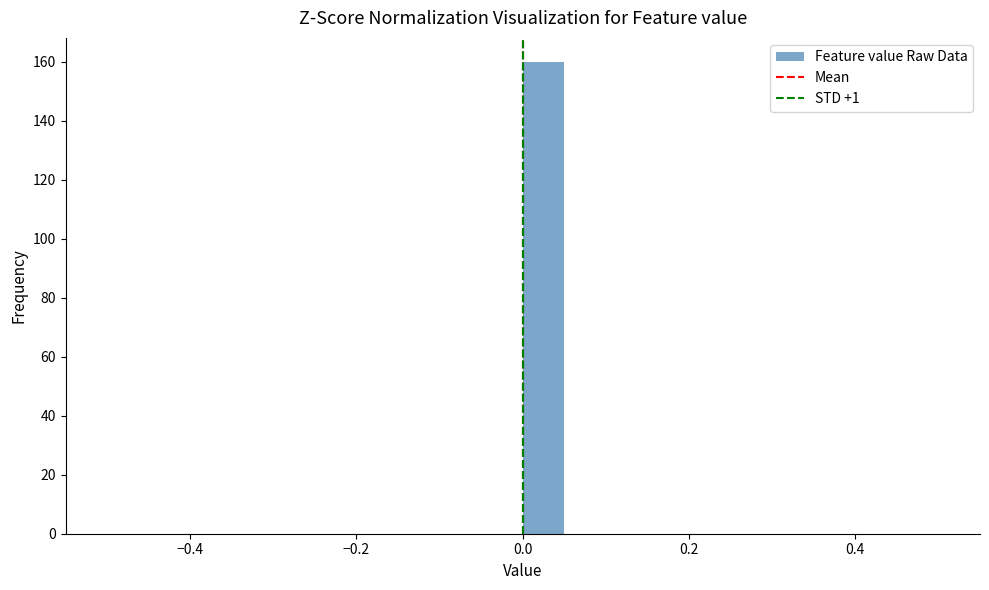

Around what value on the x-axis is the tallest bar? Give the approximate position of its centre, as read against the axis.

0.02